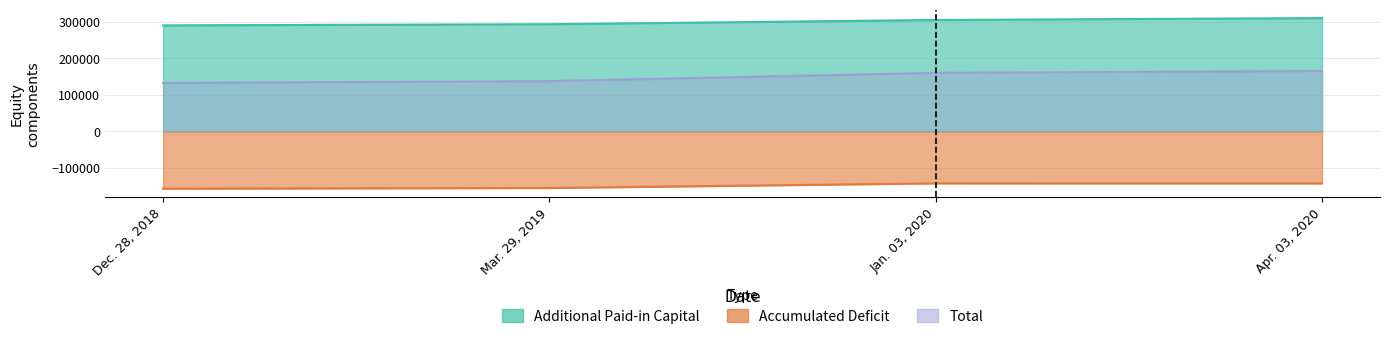

What is the difference between the maximum and minimum values in the Accumulated Deficit series?

14476